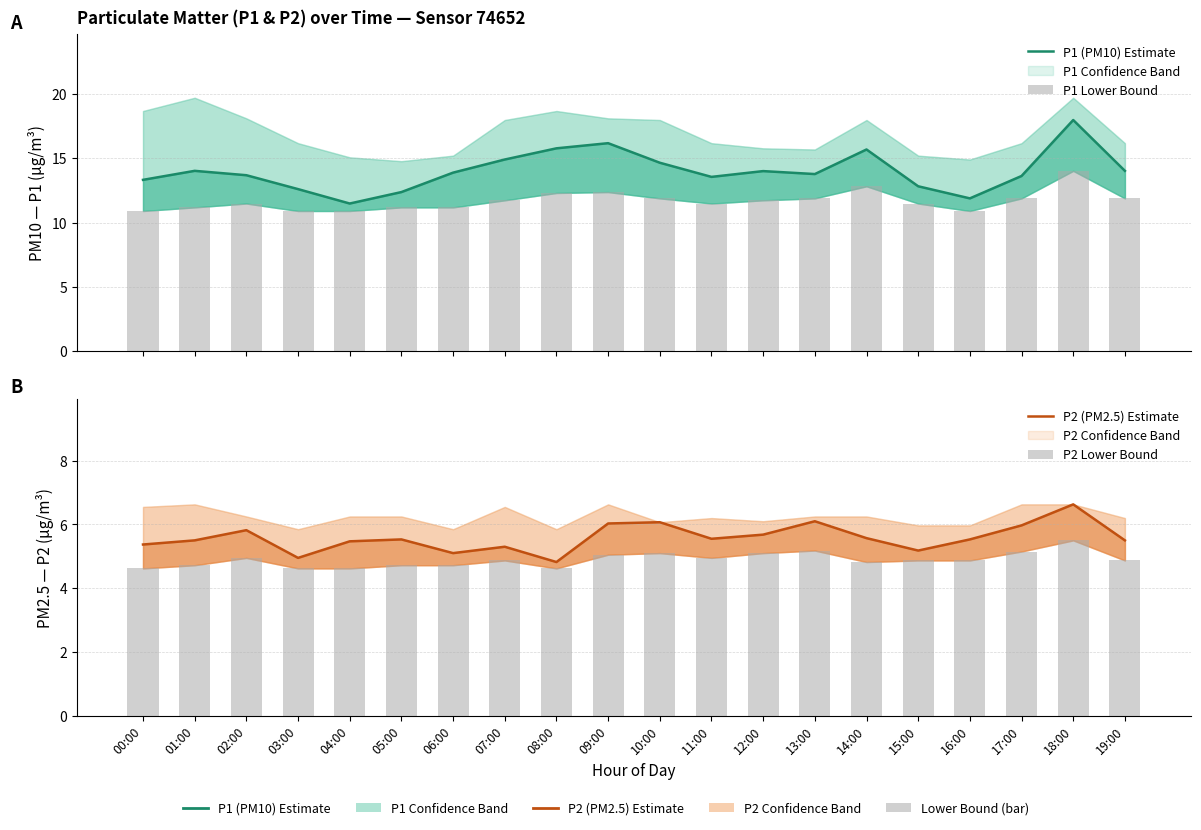

Between 00:00 and 02:00, which is larger?

02:00